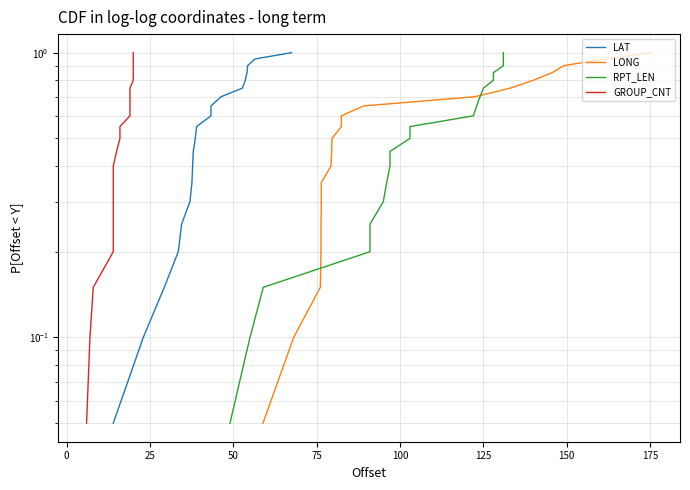

At how many categories does at least one series exceed 0?

20